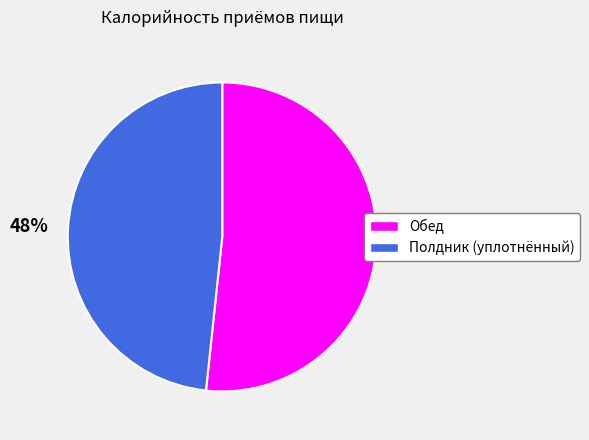

Is it true that Полдник (уплотнённый) is 58% of the pie?

False